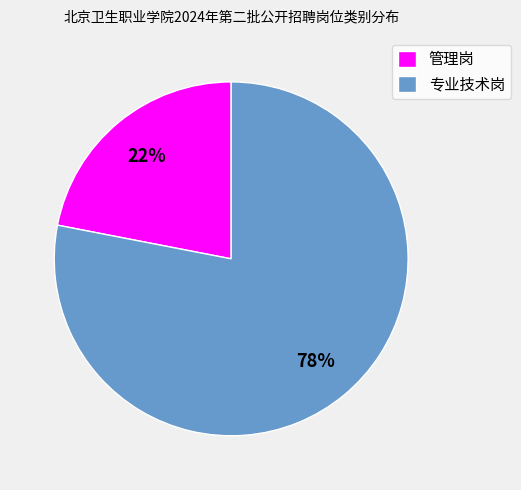

Which slice is the smallest?

管理岗